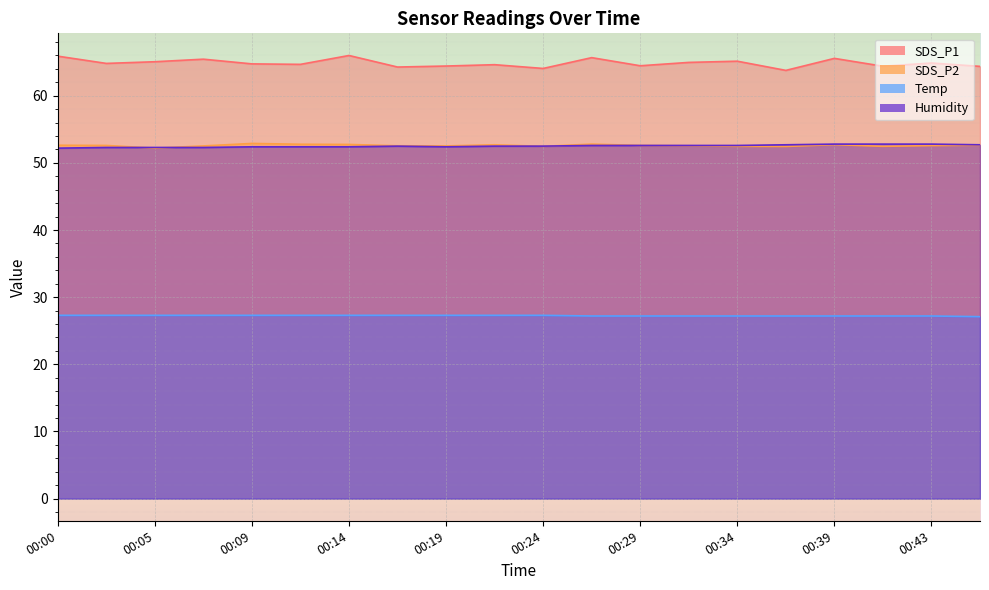

At which category does the chart reach its peak across all series?

00:14